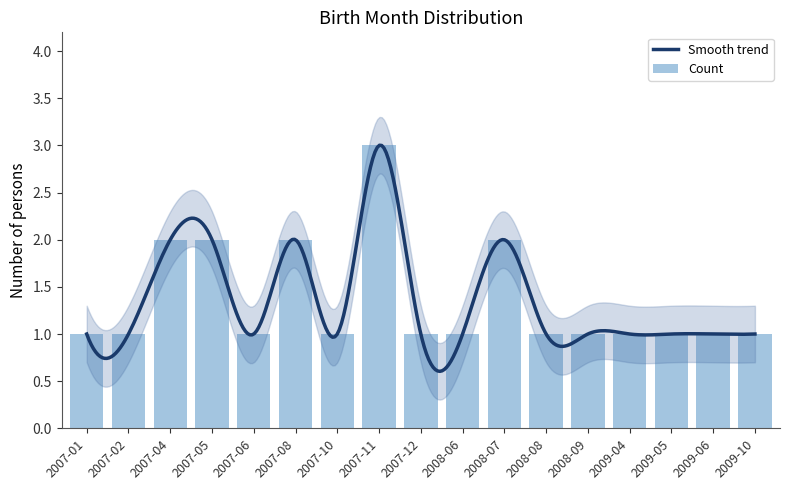

Rank the categories by value from highest to lowest.

2007-11, 2007-04, 2007-05, 2007-08, 2008-07, 2007-01, 2007-02, 2007-06, 2007-10, 2007-12, 2008-06, 2008-08, 2008-09, 2009-04, 2009-05, 2009-06, 2009-10